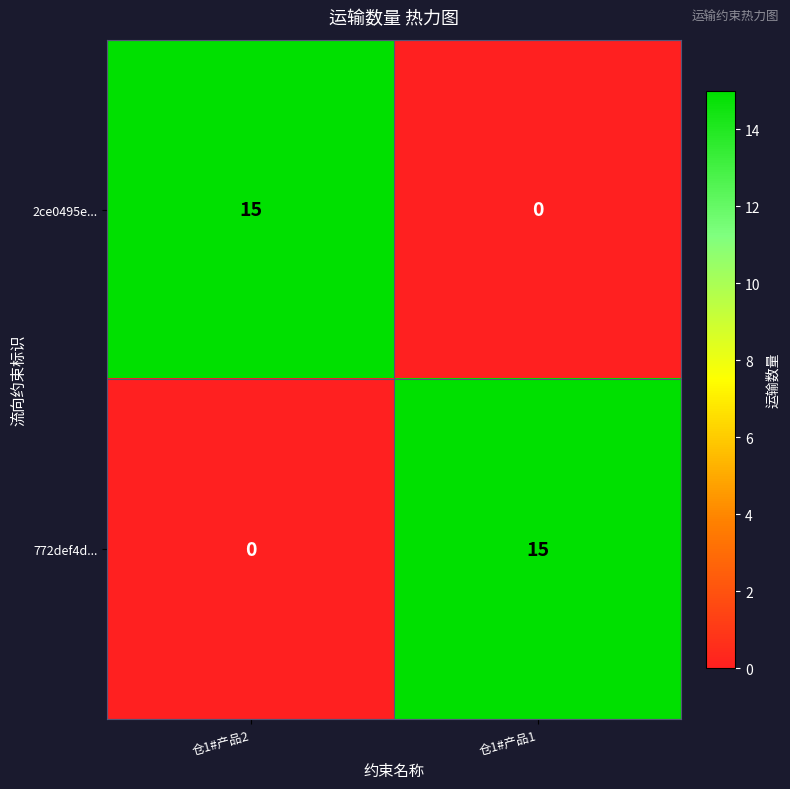

What is the total value across all series at 仓1#产品2?

15